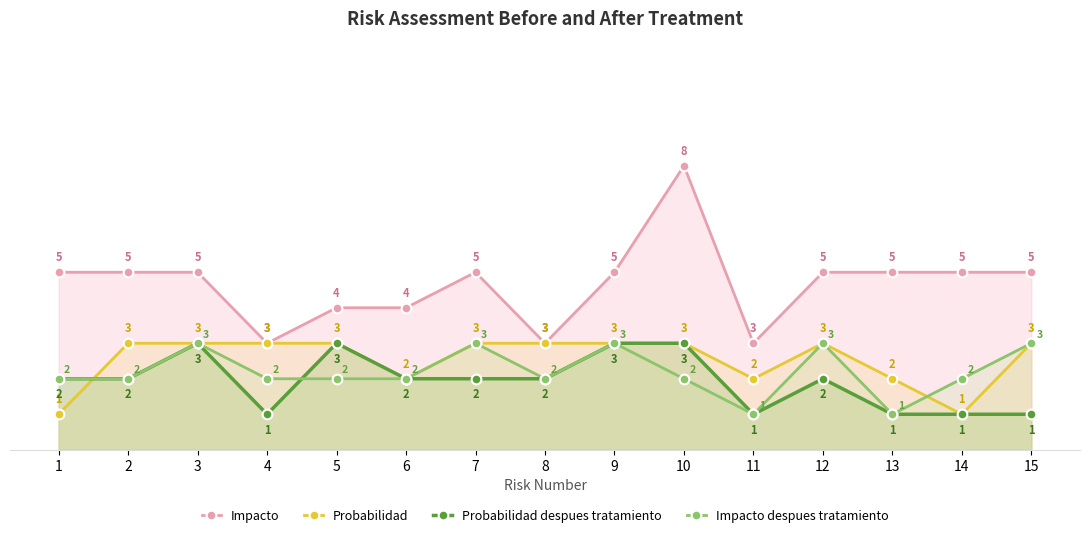

In Impacto despues tratamiento, how many points are higher than both neighbors (excluding endpoints)?

4